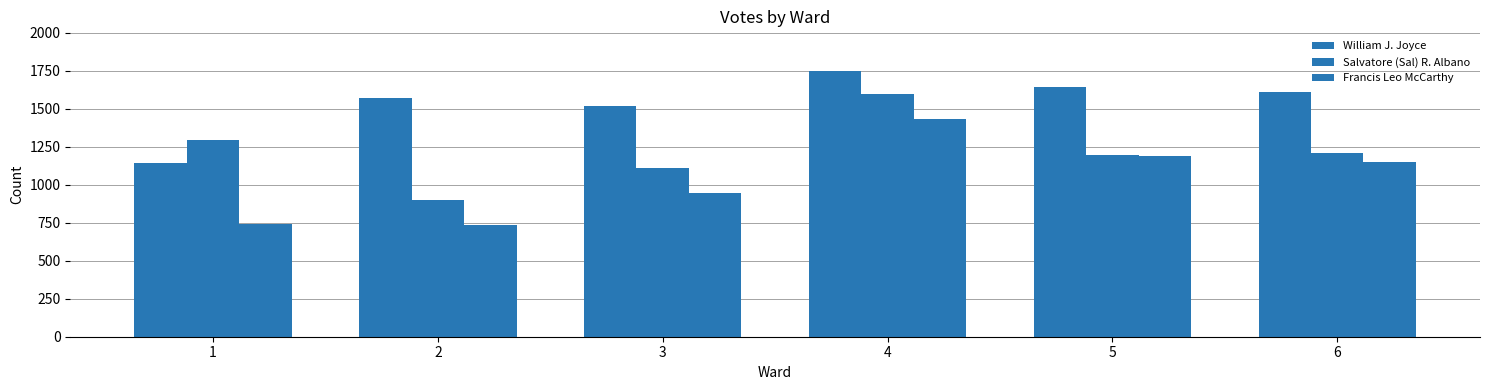

Count the number of categories in the chart.

6